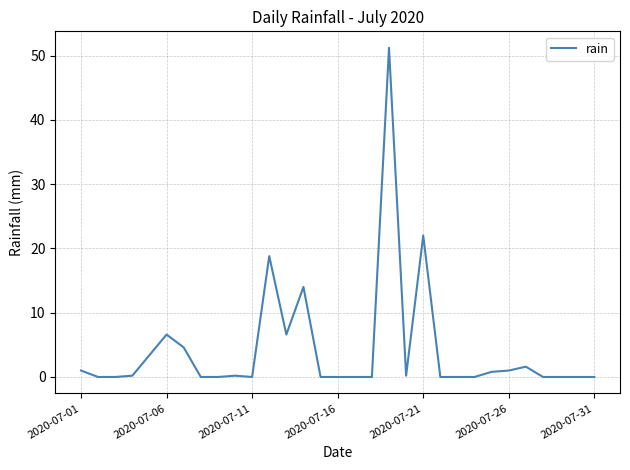

What is the maximum value shown in the chart?

51.2